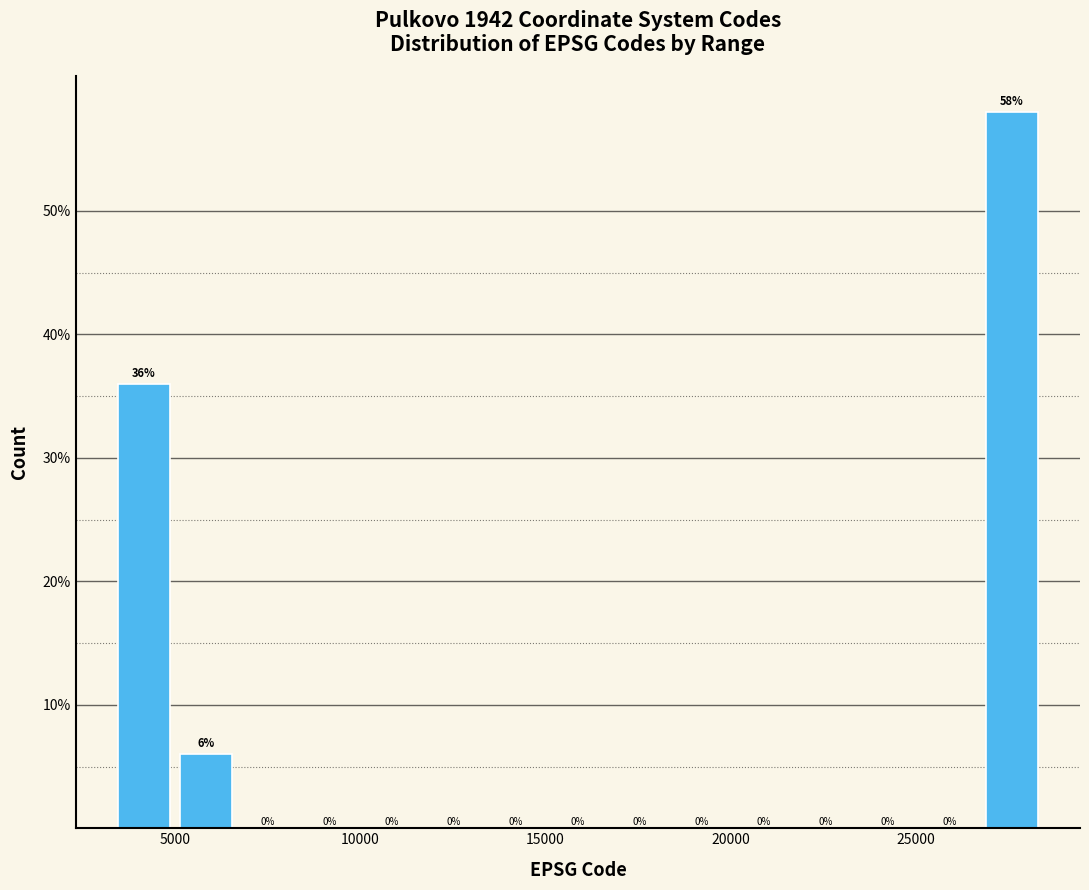

Around what value on the x-axis is the tallest bar? Give the approximate position of its centre, as read against the axis.

27500